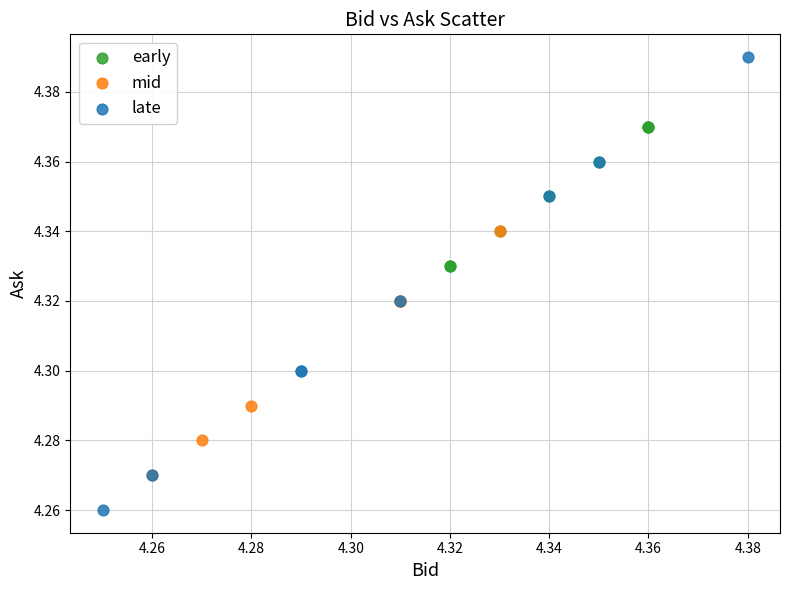

Which series reaches the minimum Y coordinate?

late